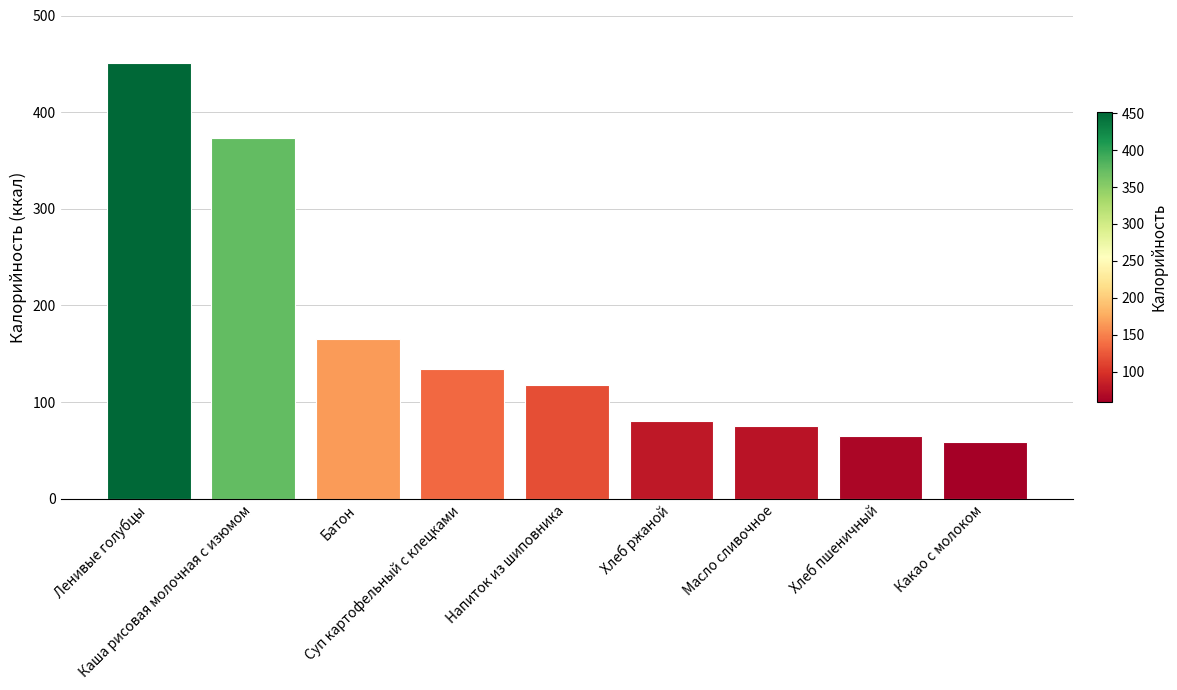

What is the smallest value displayed?

59.0